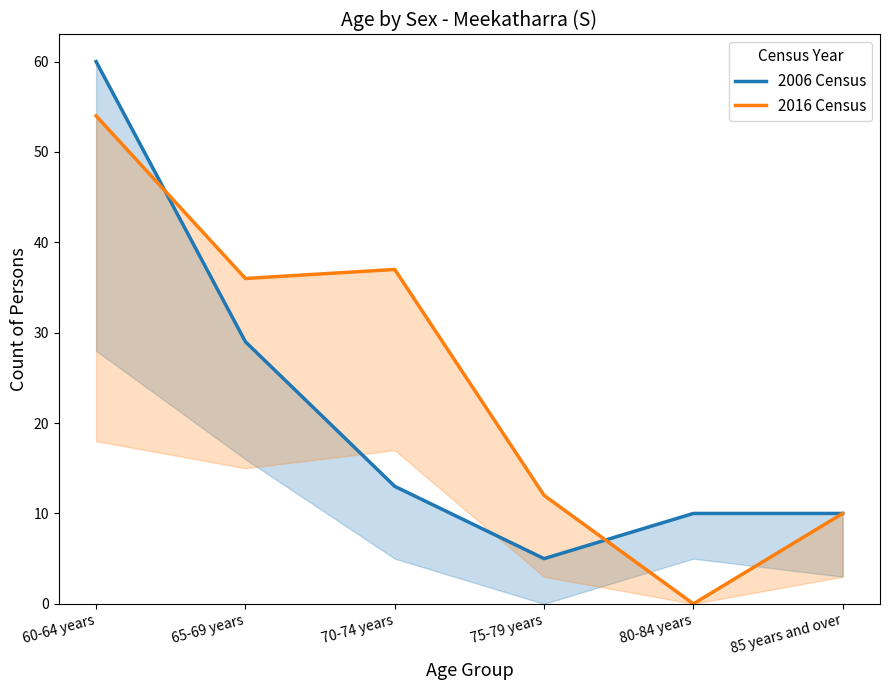

What is the difference between the 2016 Census values at 65-69 years and 70-74 years?

1